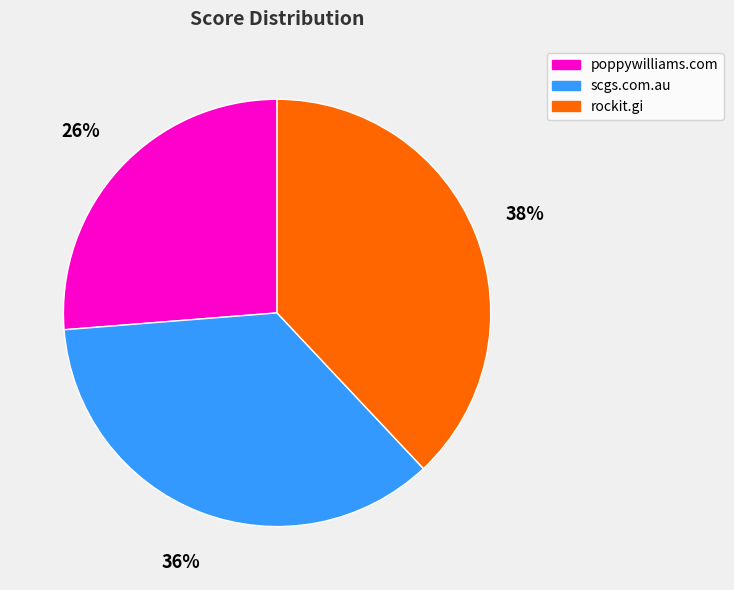

Is it true that scgs.com.au is 36% of the pie?

True